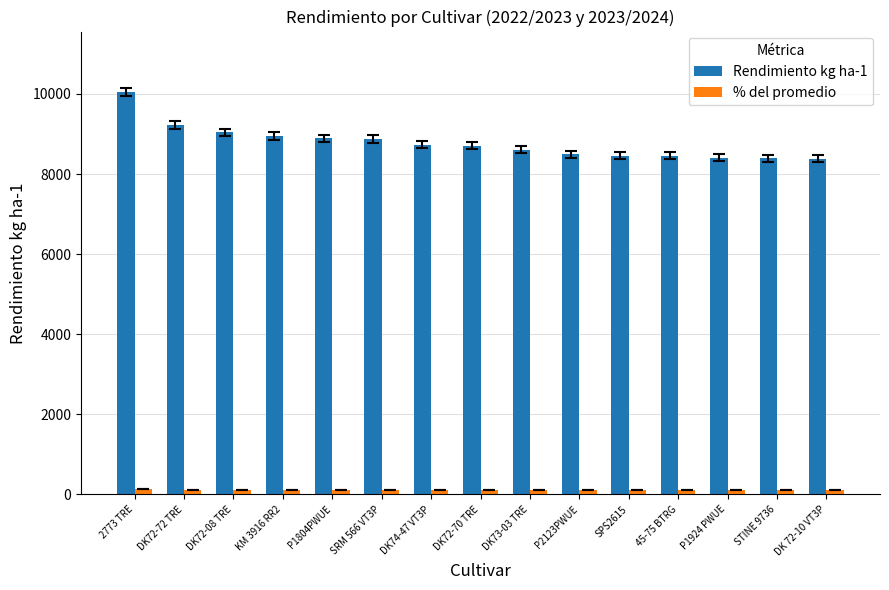

How many data points in Rendimiento kg ha-1 are less than 8705?

7